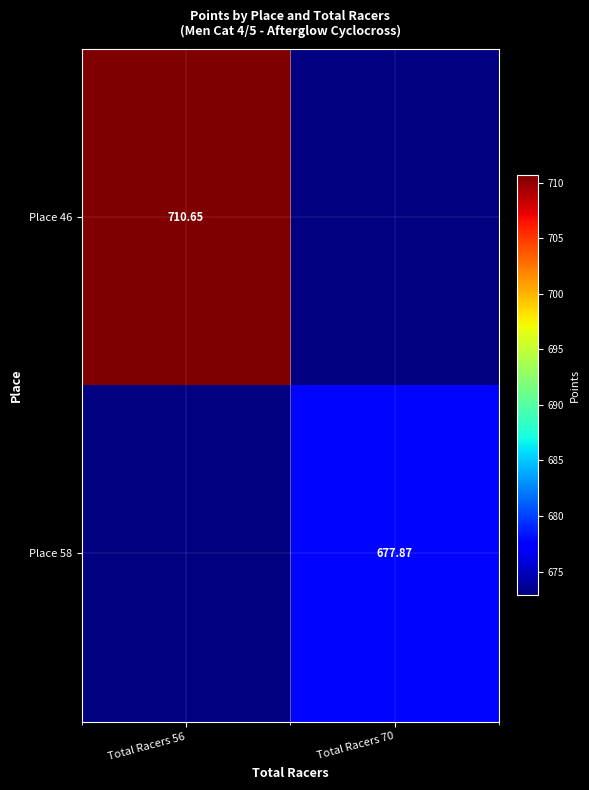

Rank the series at Total Racers 70 from lowest to highest value.

Place 46, Place 58